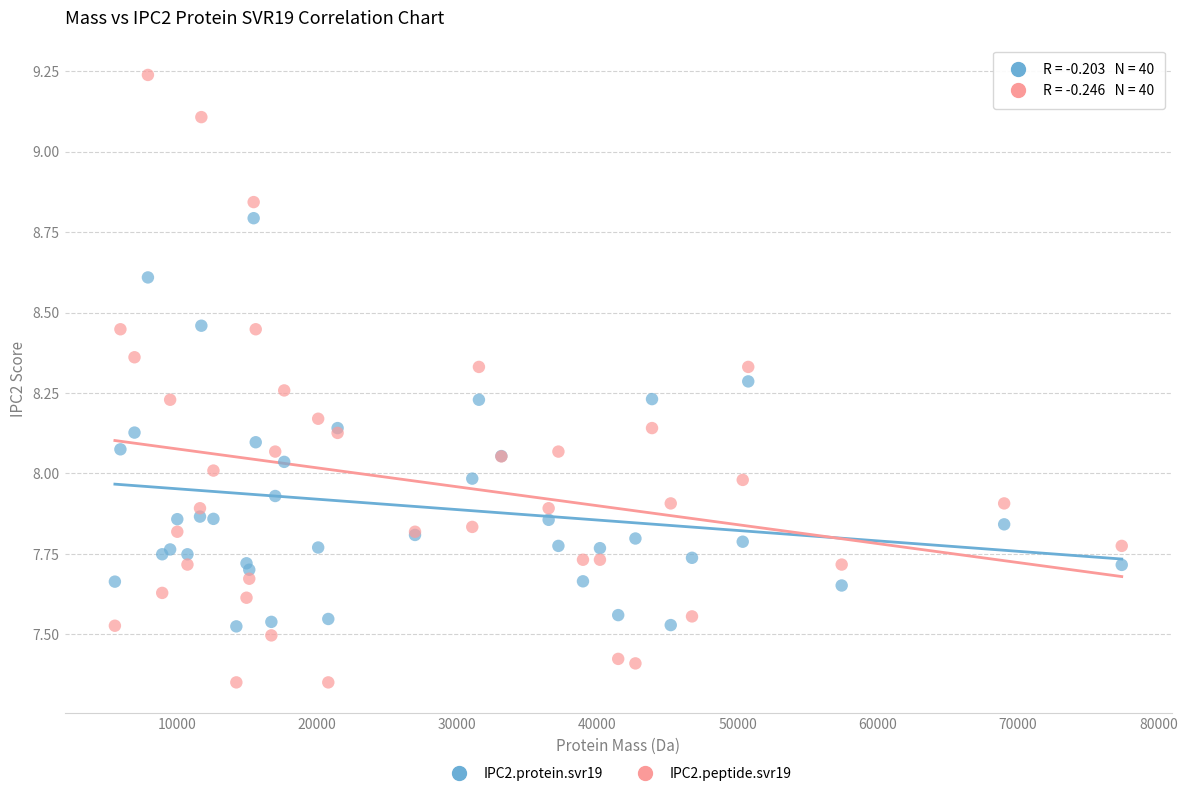

Which series has the widest spread of Y values?

IPC2.peptide.svr19